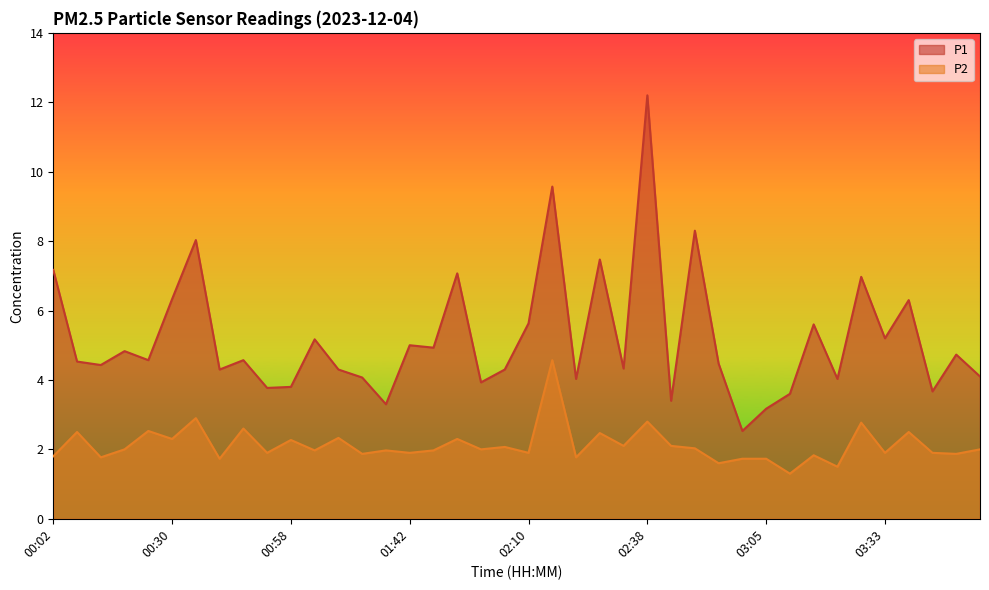

How many lines are shown in the chart?

2